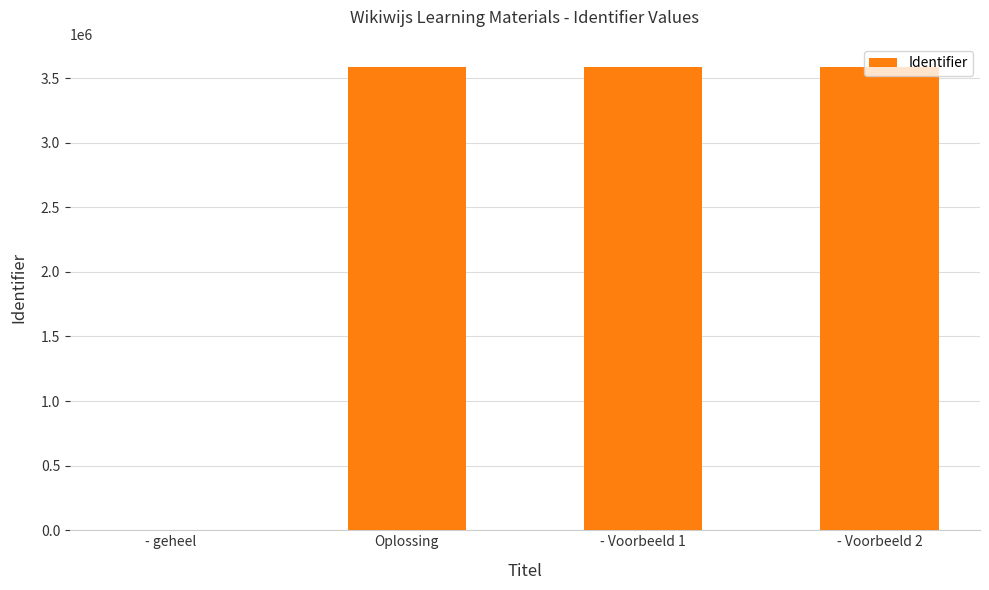

Are the bars horizontal?

No